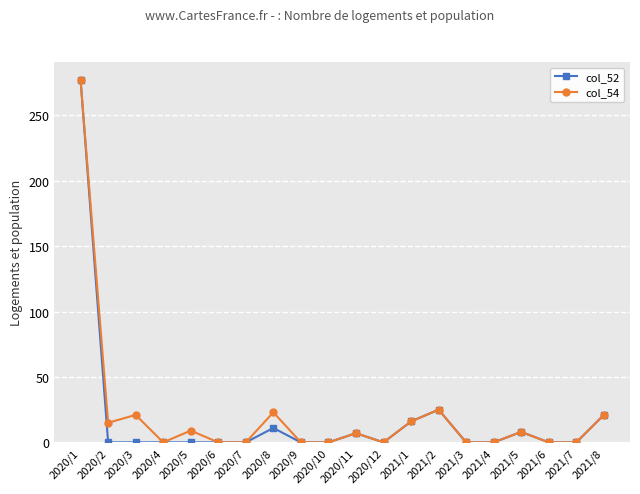

What are all the series names shown in the legend?

col_52, col_54